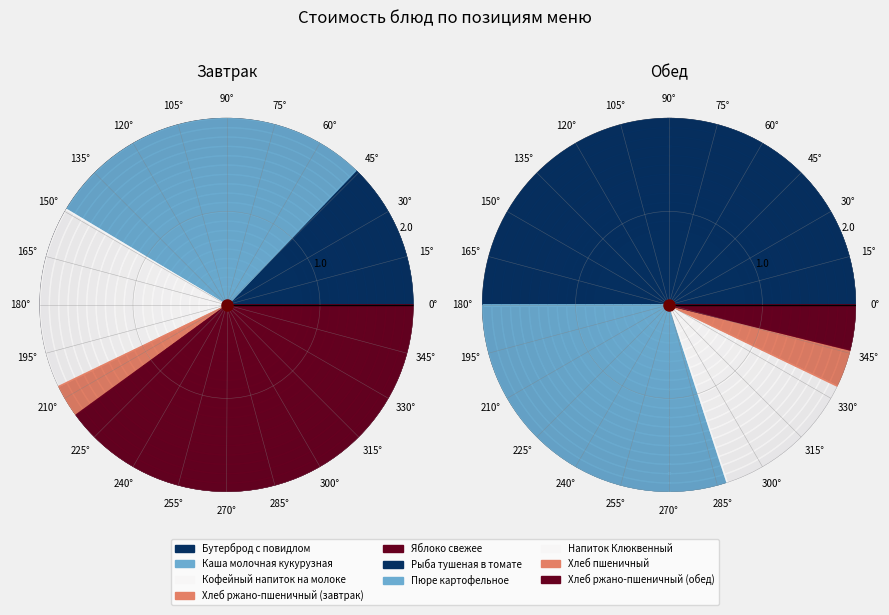

What is the change in value from Хлеб ржано-пшеничный (завтрак) to Пюре картофельное?

+19.0